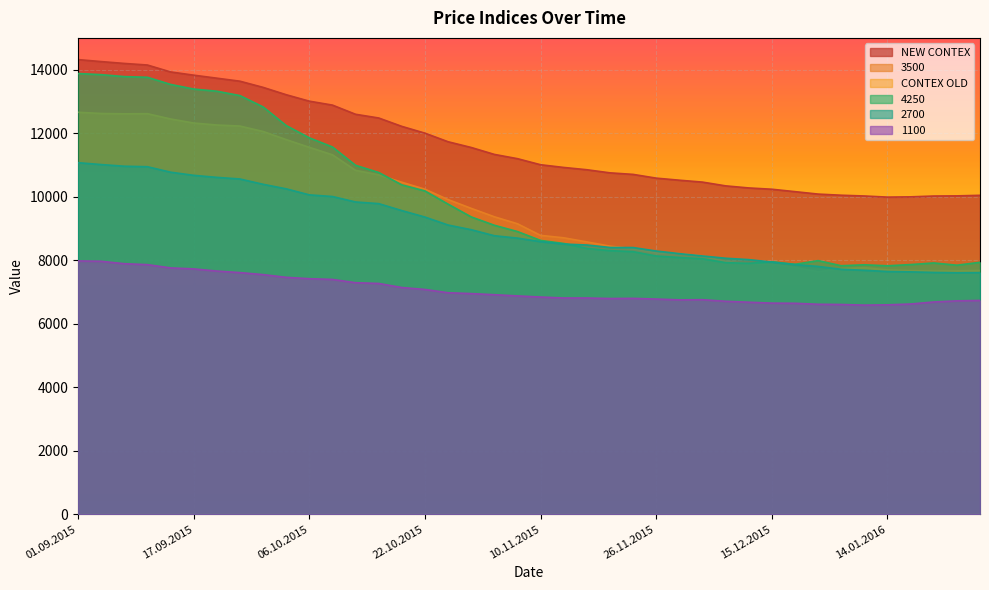

True or false: NEW CONTEX has more than 0 points higher than both neighbors.

False